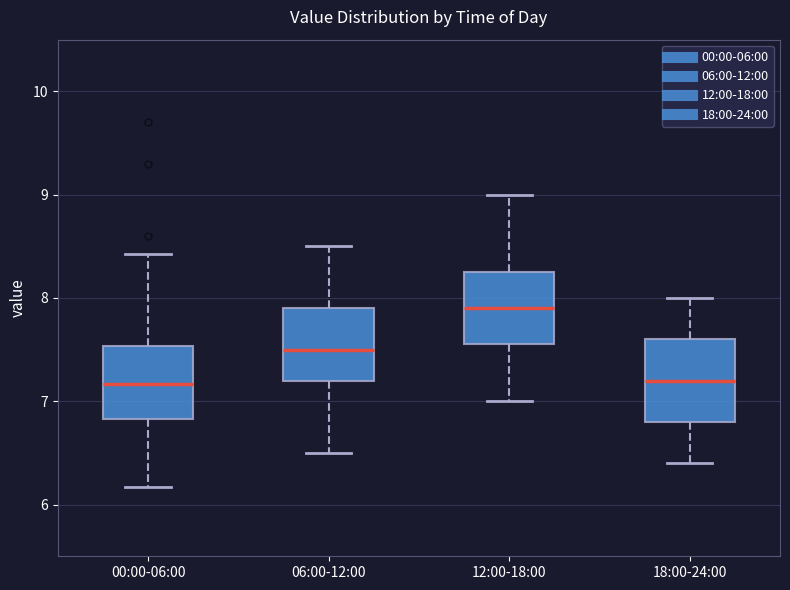

Where does the lower whisker of the box for 18:00-24:00 end on the y-axis? The values are not printed on the chart, so give them approximately, as read against the axis.

6.4